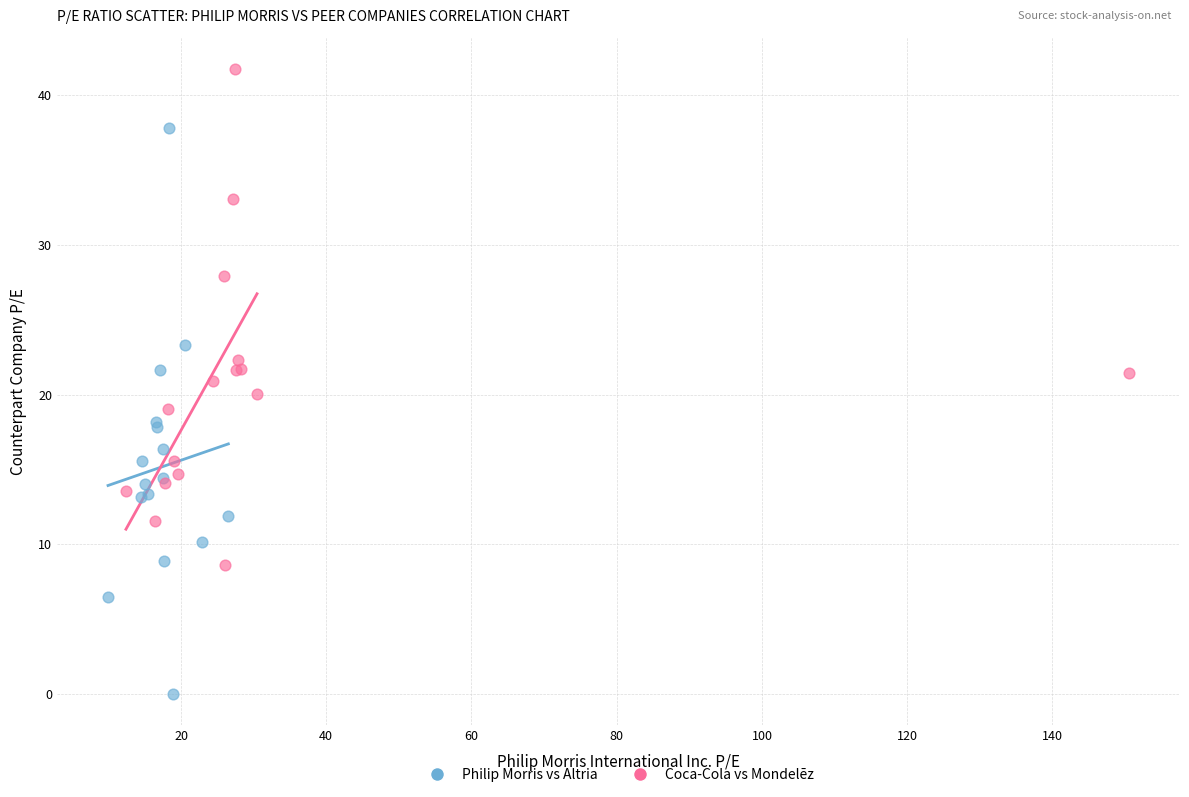

Which series contains the lowest Y value?

Philip Morris vs Altria